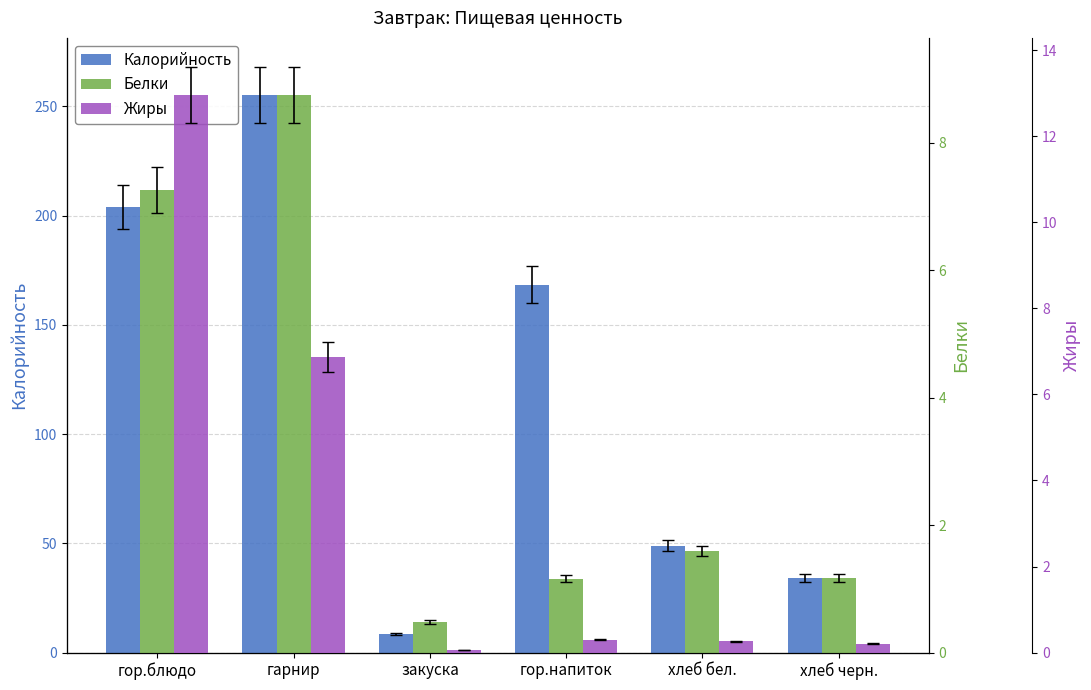

What is the label of the 4th bar from the left?

гор.напиток